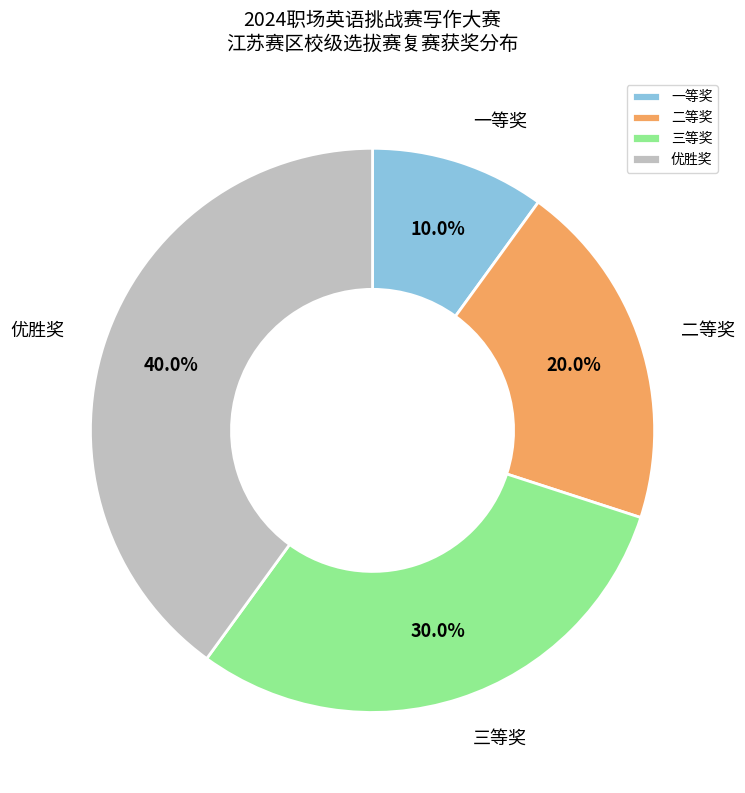

True or false: 一等奖 accounts for 10% of the total.

True